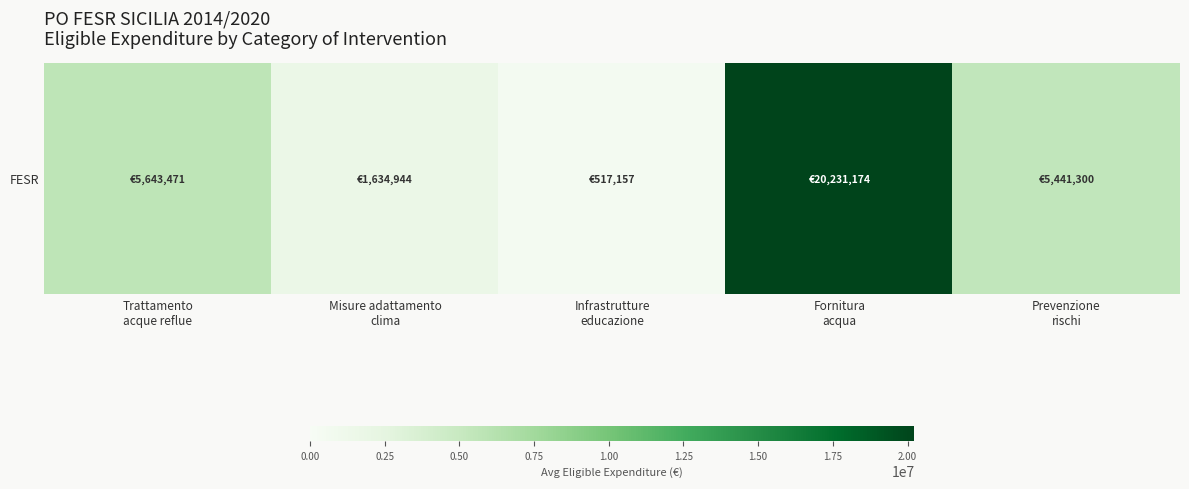

How many values exceed 5441300?

2